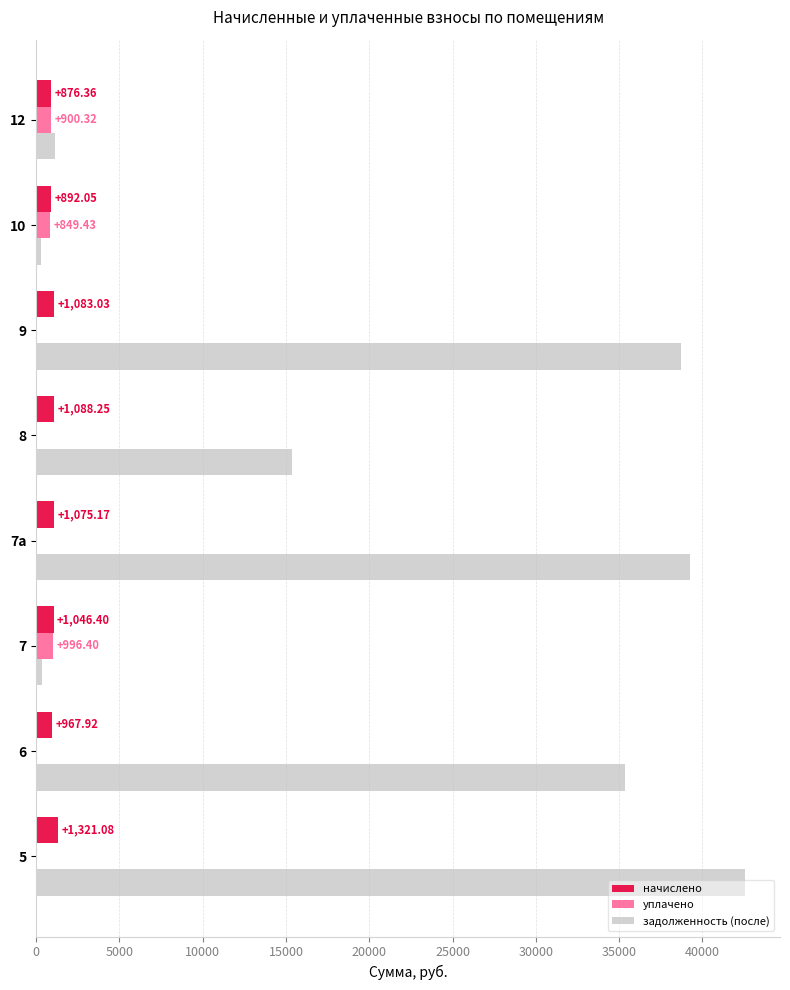

Between 8 and 12, which series saw the biggest shift?

задолженность (после)